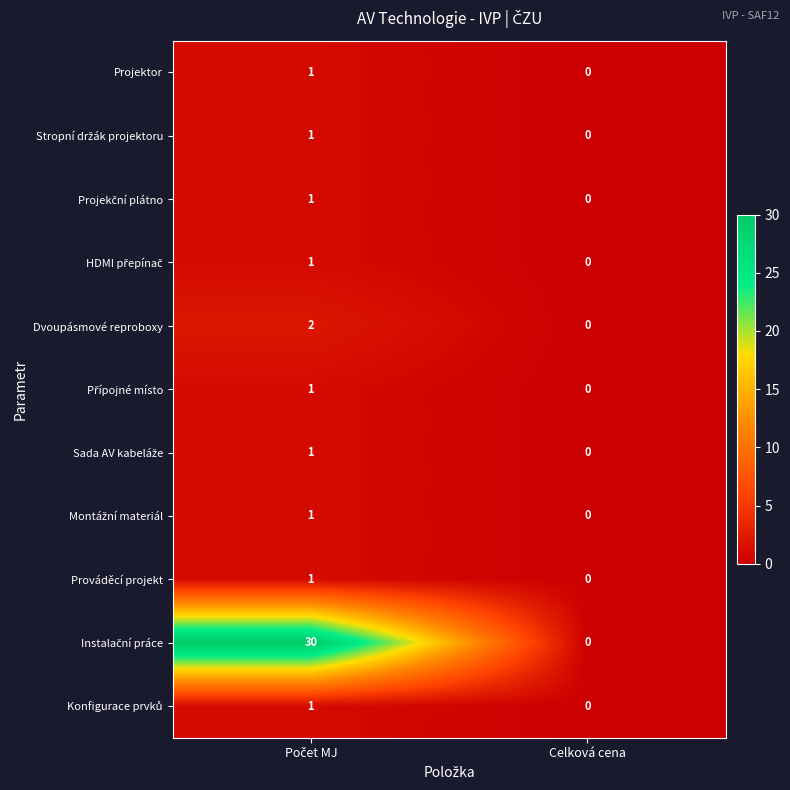

Is it true that Dvoupásmové reproboxy equals 1 at Celková cena?

False